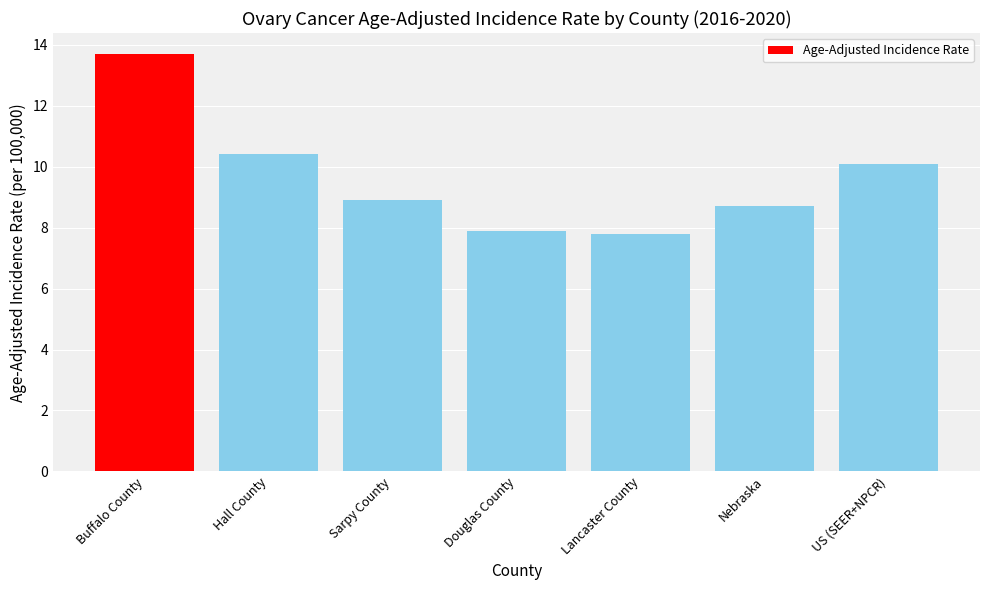

At which label is the value closest to 10?

US (SEER+NPCR)